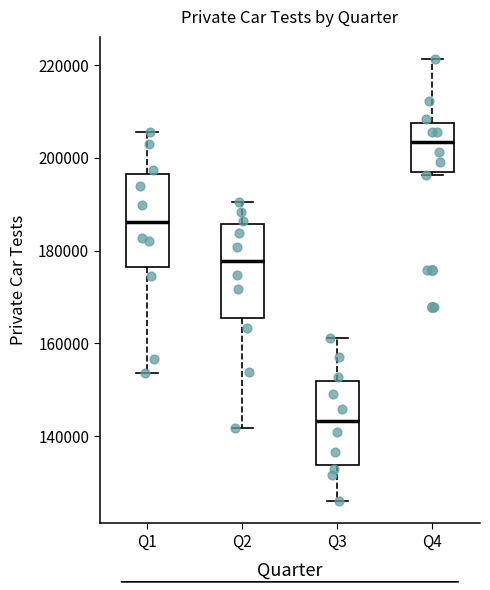

Which box has the lowest median line?

Q3